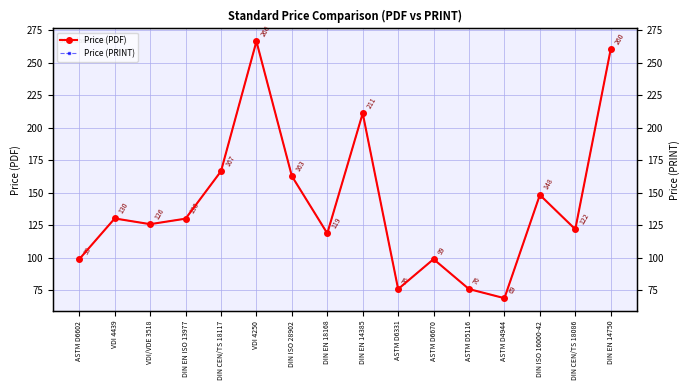

Which series has the largest total across all categories?

Price (PDF)